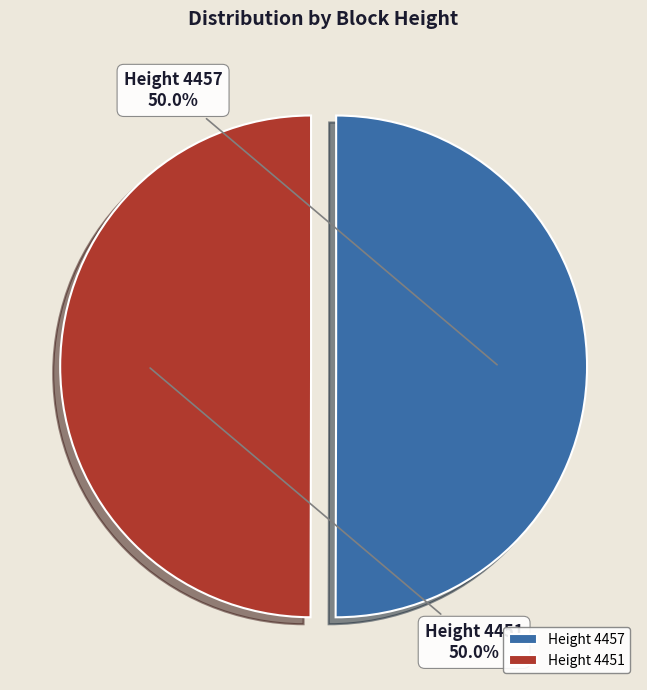

Is the sum of Height 4451 and Height 4457 greater than half?

Yes